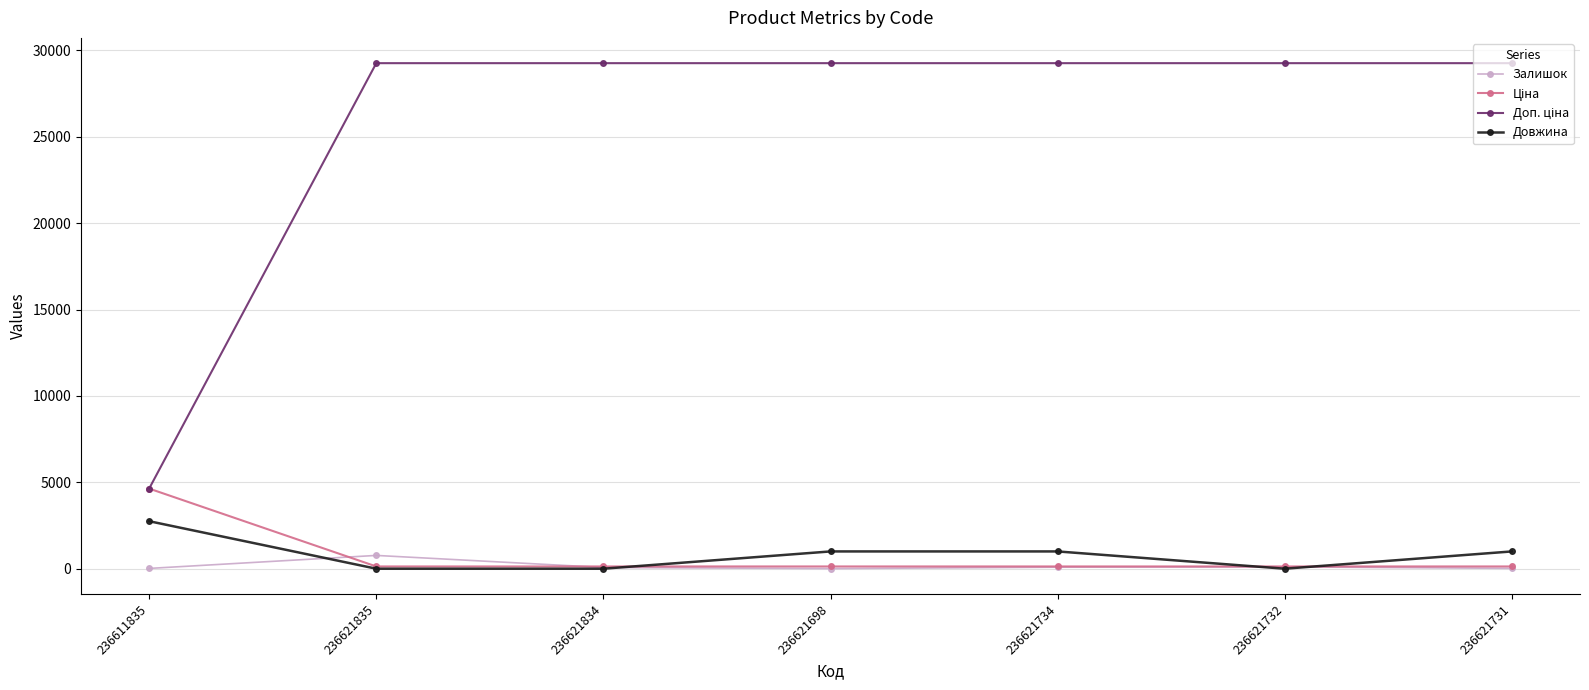

What is the lowest value of the Залишок series?

6.0